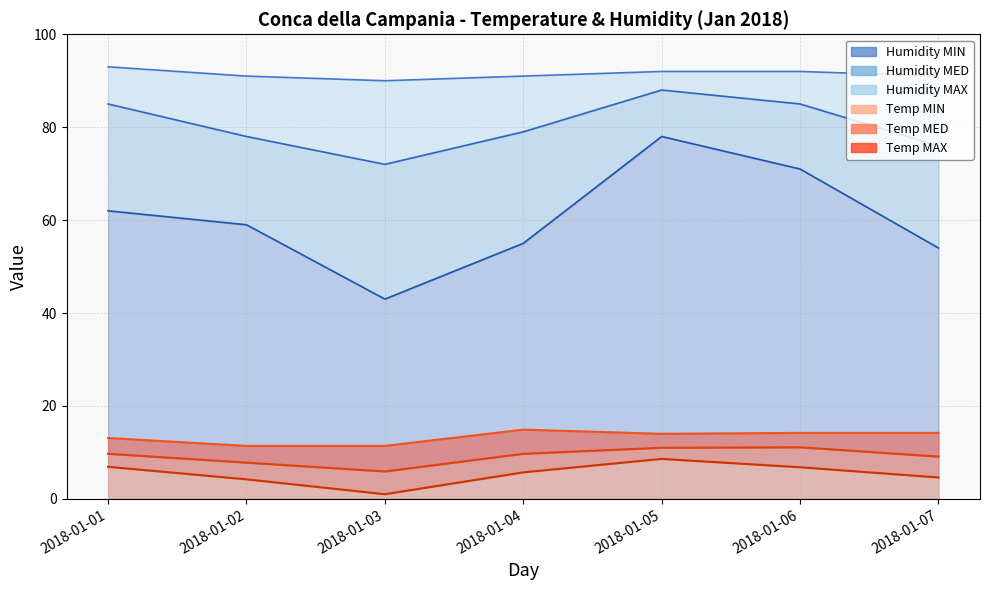

How many data points in Humidity MAX are above 91?

3